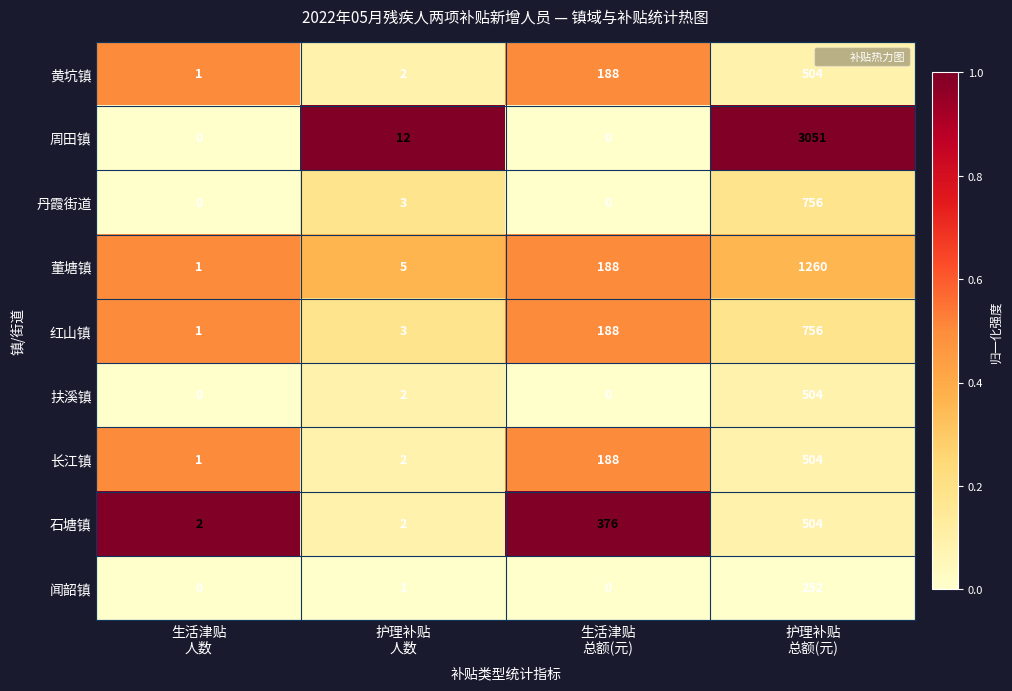

Which series has the largest total across all categories?

周田镇